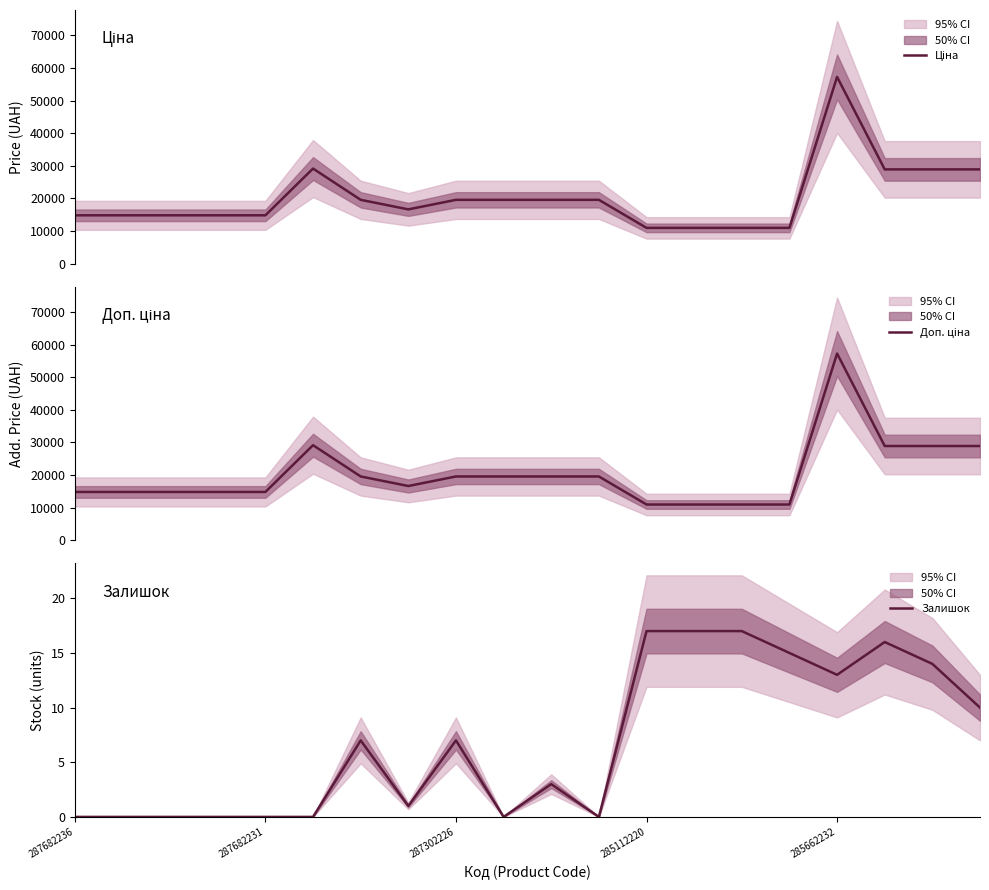

The value of Ціна at 15 is 10964.4. True or false?

True